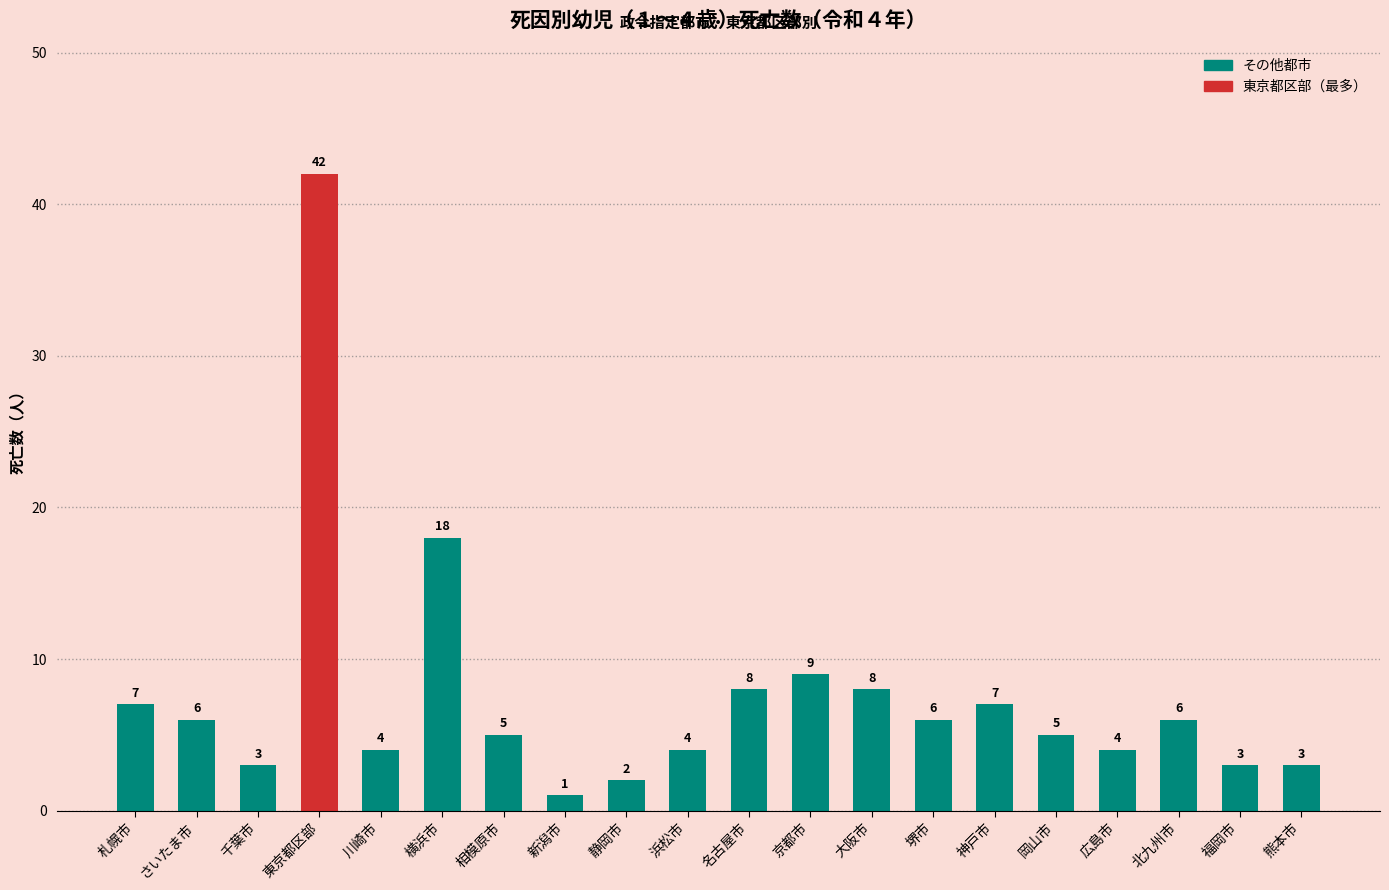

Which category has the highest value across all series?

東京都区部